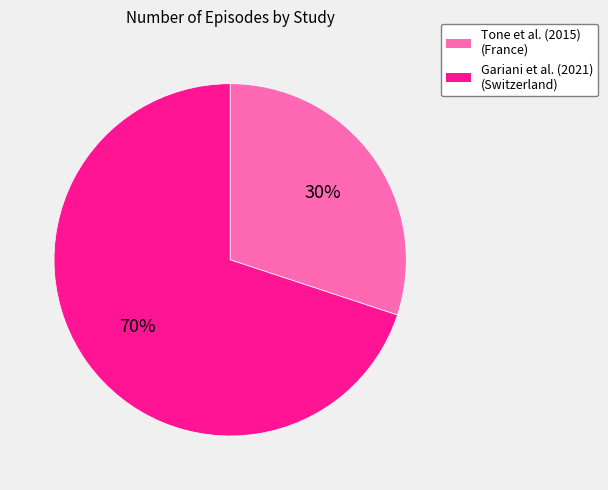

The Gariani et al. (2021) (Switzerland) slice represents 57% of the pie. True or false?

False